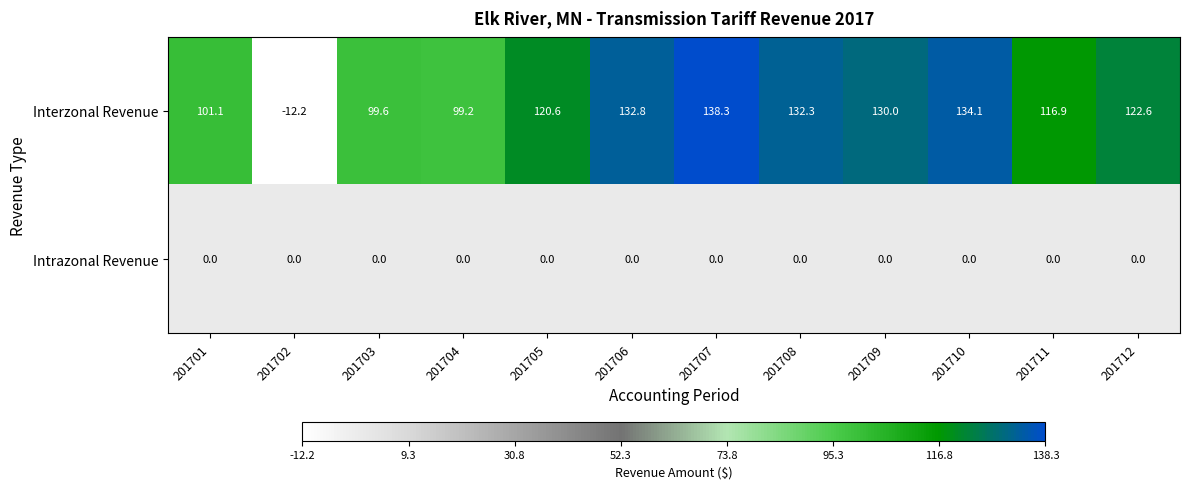

At which category does the chart reach its peak across all series?

201707